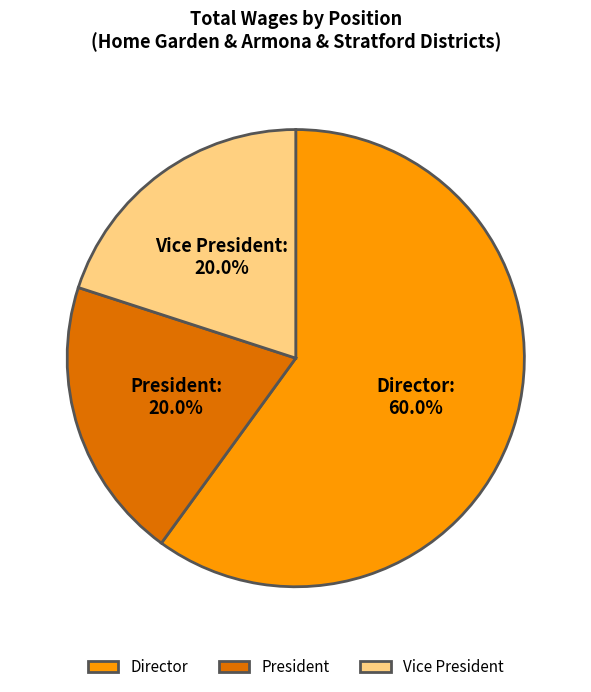

Which has a higher value, Director or Vice President?

Director